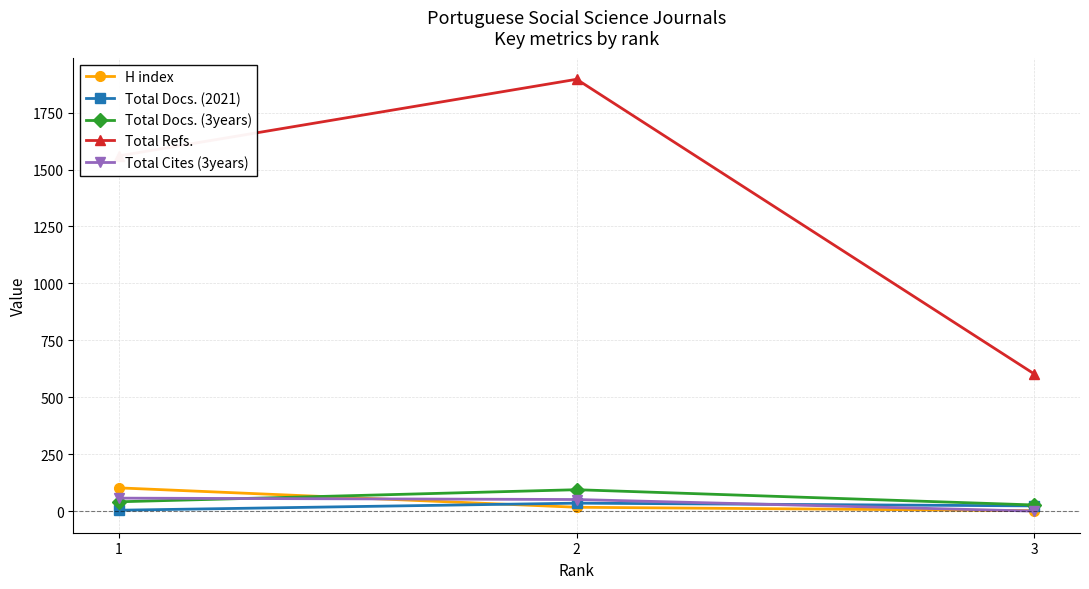

Is the value of Total Docs. (3years) at 1 greater than the value of Total Cites (3years) at 3?

Yes